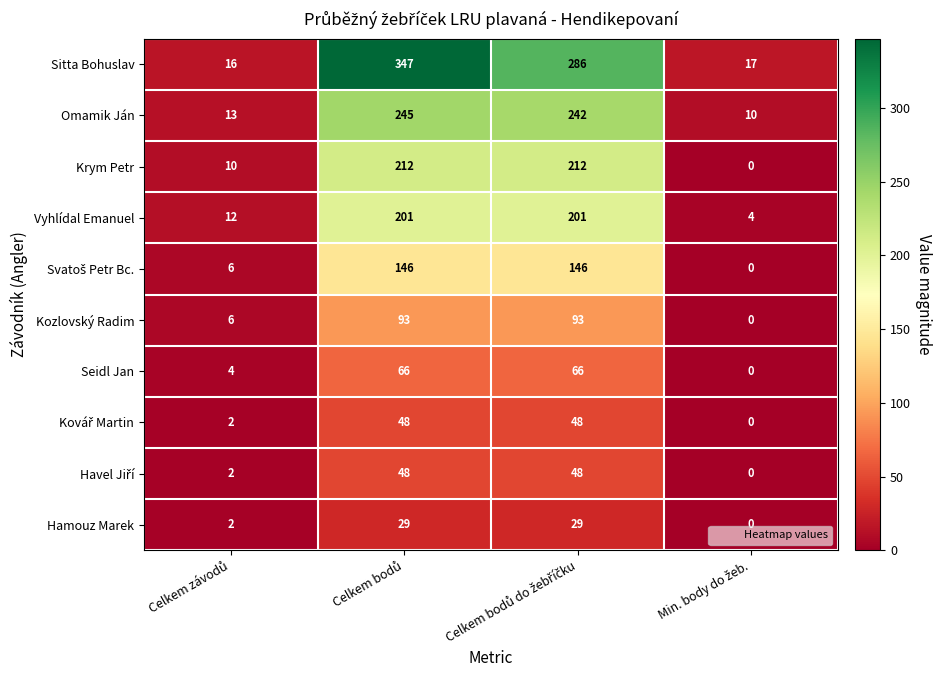

Which series has the widest spread of values?

Sitta Bohuslav